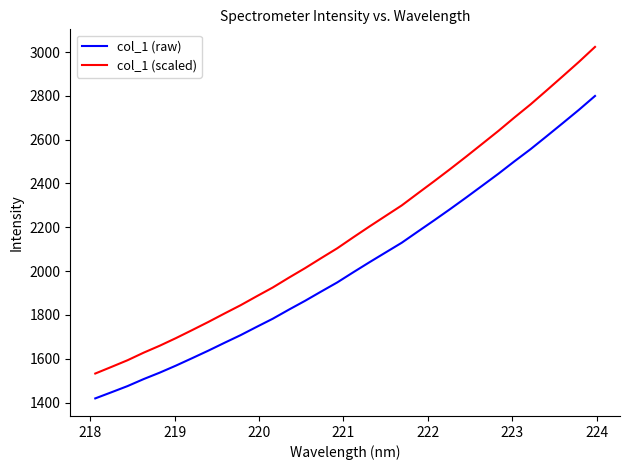

Which series has the largest total across all categories?

col_1 (scaled)